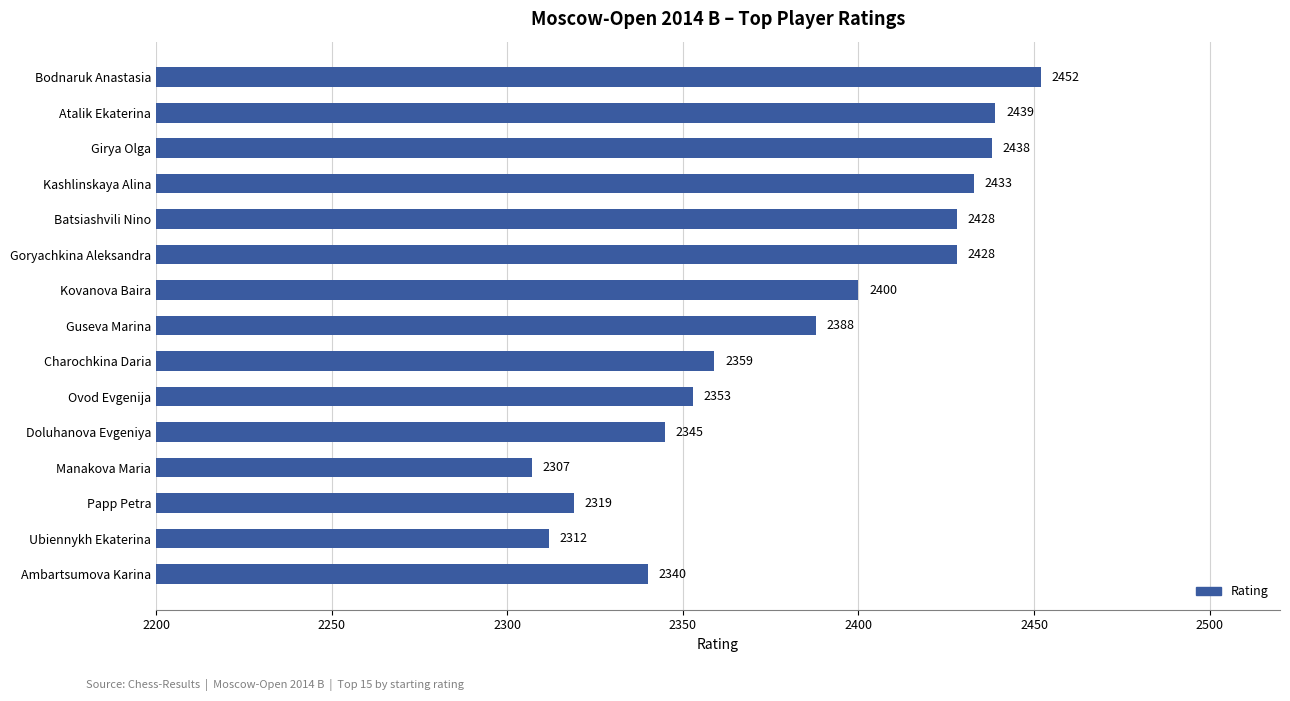

The chart shows a value of 2428 at Batsiashvili Nino. True or false?

True